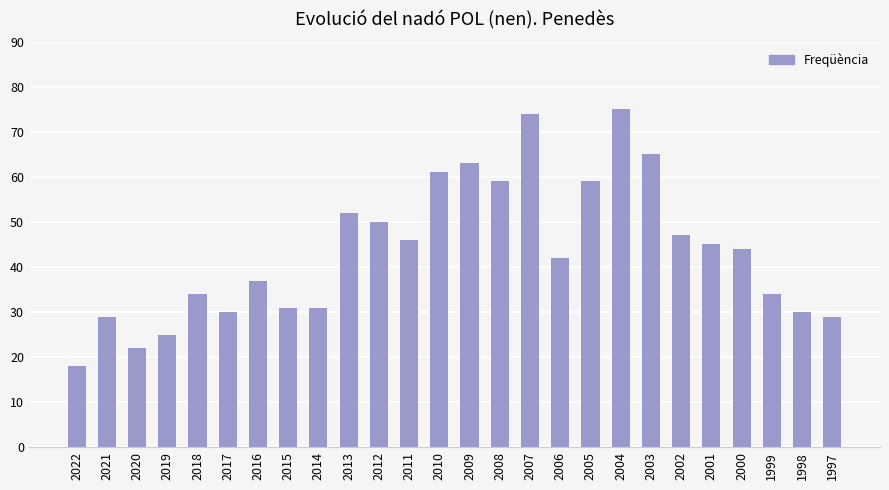

What is the difference between the values at 2000 and 2021?

15